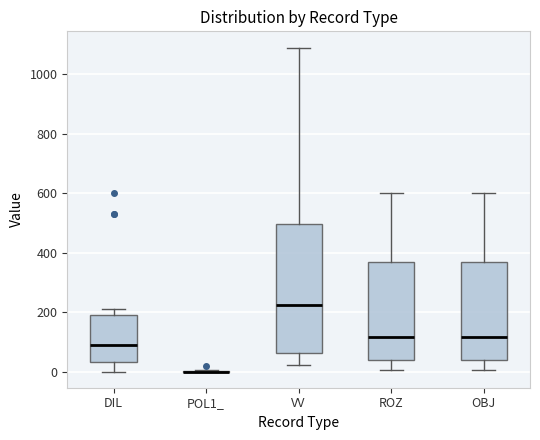

Where is the upper edge of the box for VV on the y-axis? The values are not printed on the chart, so give them approximately, as read against the axis.

500